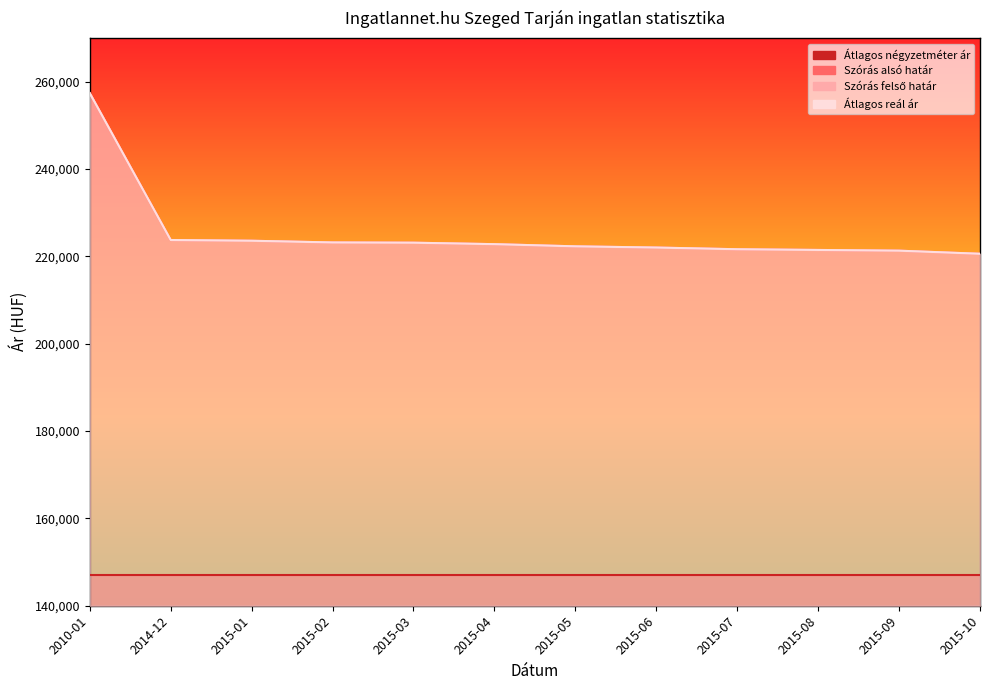

The Szórás felső határ series shows 379635 at 2015-05. True or false?

False